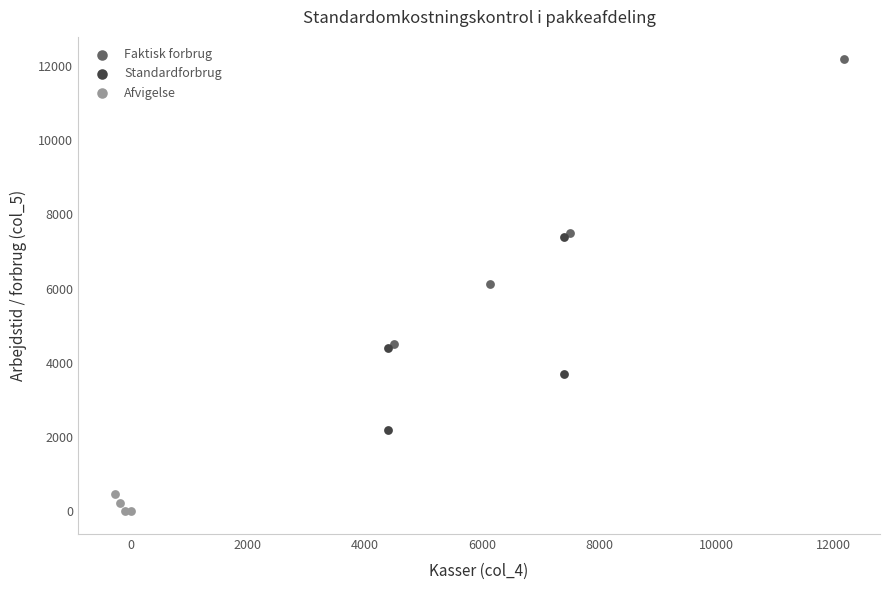

Which series reaches the minimum Y coordinate?

Afvigelse